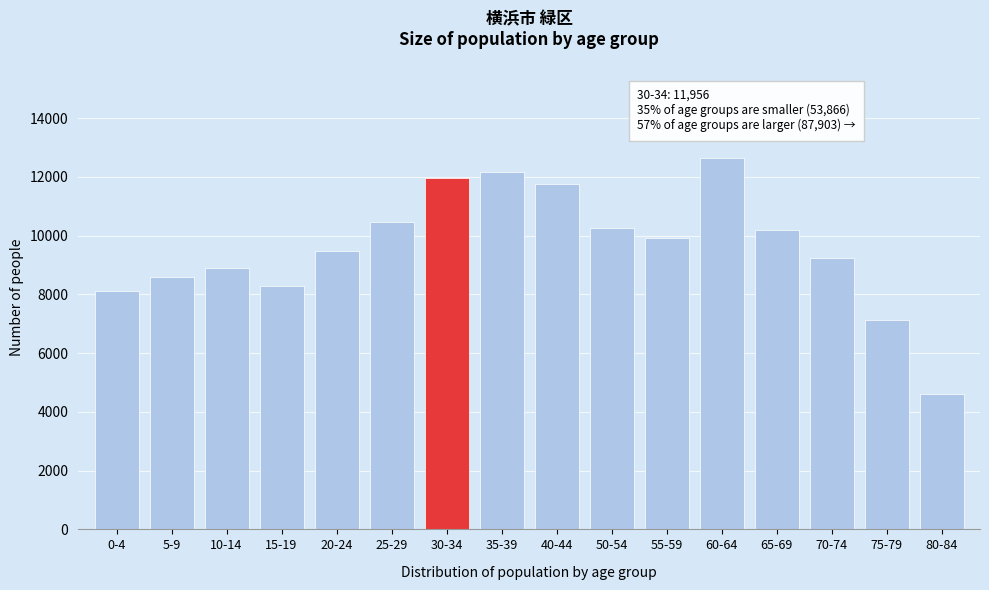

Reading left to right, list all the values displayed in this chart.

0-4=8119	5-9=8608	10-14=8913	15-19=8302	20-24=9473	25-29=10451	30-34=11956	35-39=12155	40-44=11756	50-54=10273	55-59=9907	60-64=12630	65-69=10184	70-74=9237	75-79=7142	80-84=4619